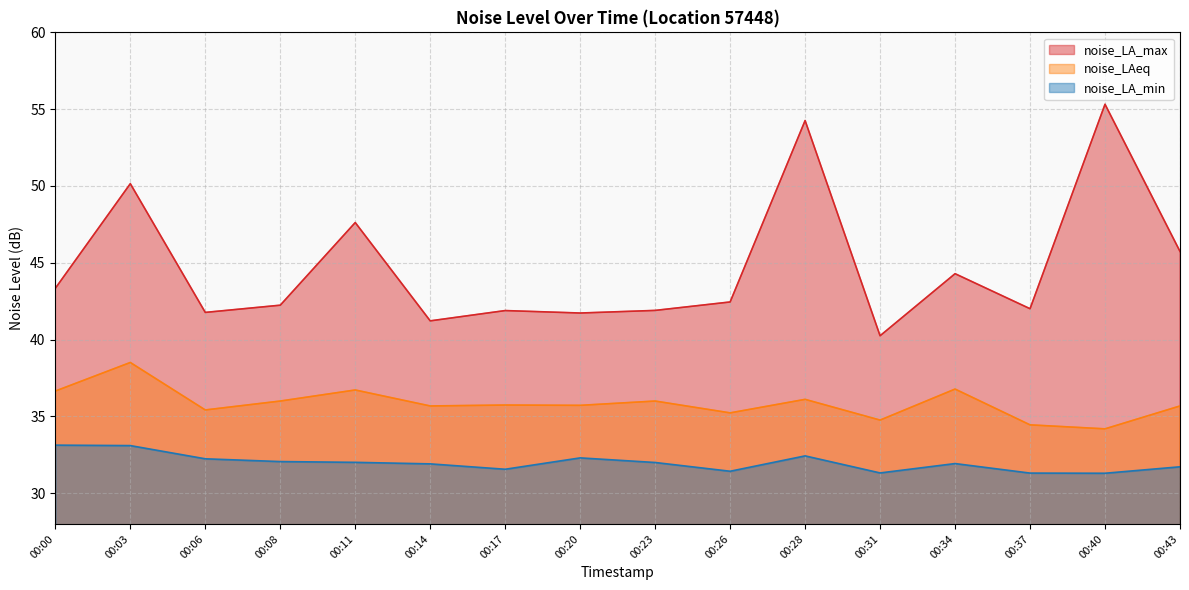

List the series in order of their overall mean, highest first.

noise_LA_max, noise_LAeq, noise_LA_min